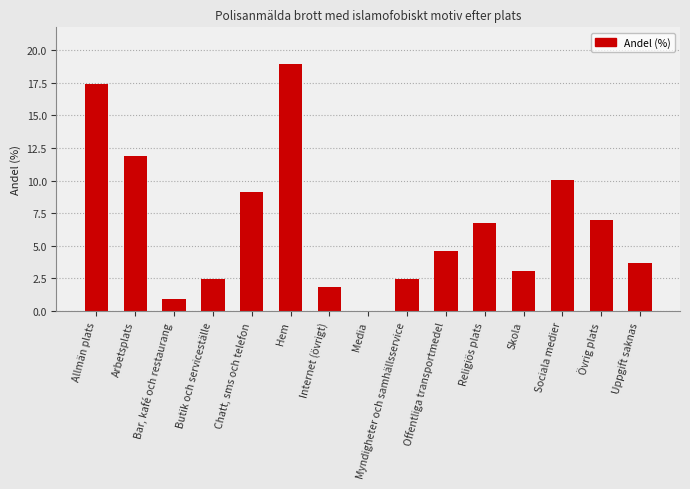

The value at Chatt, sms och telefon is 9.2. True or false?

True